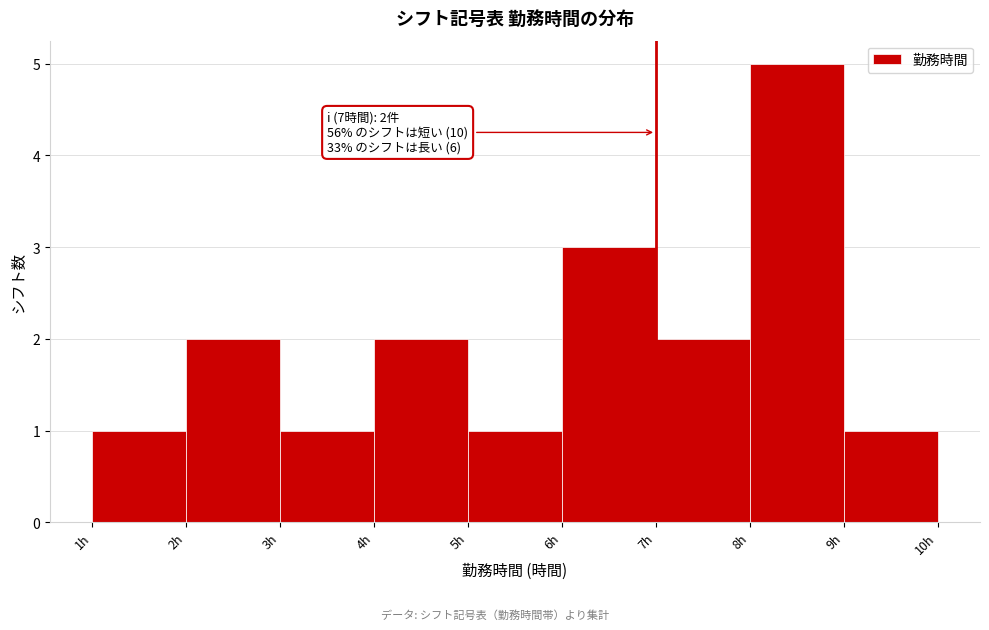

Over which range of the x-axis is the bar tallest?

8 to 9